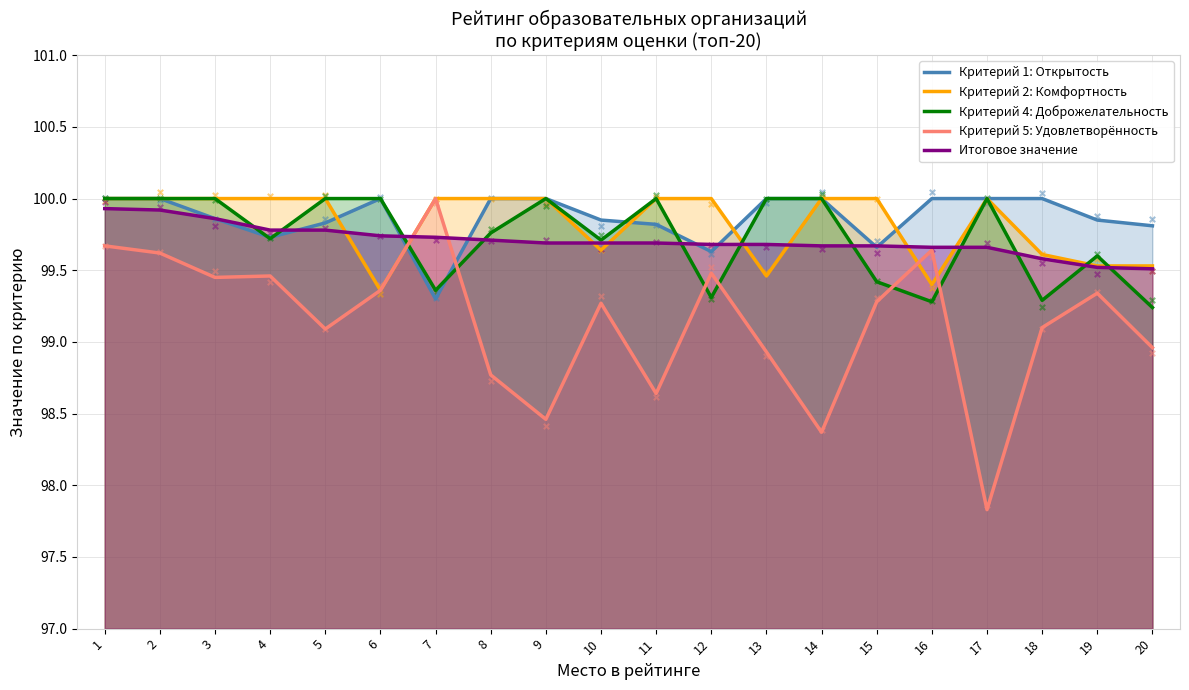

At how many categories does at least one series exceed 99?

20